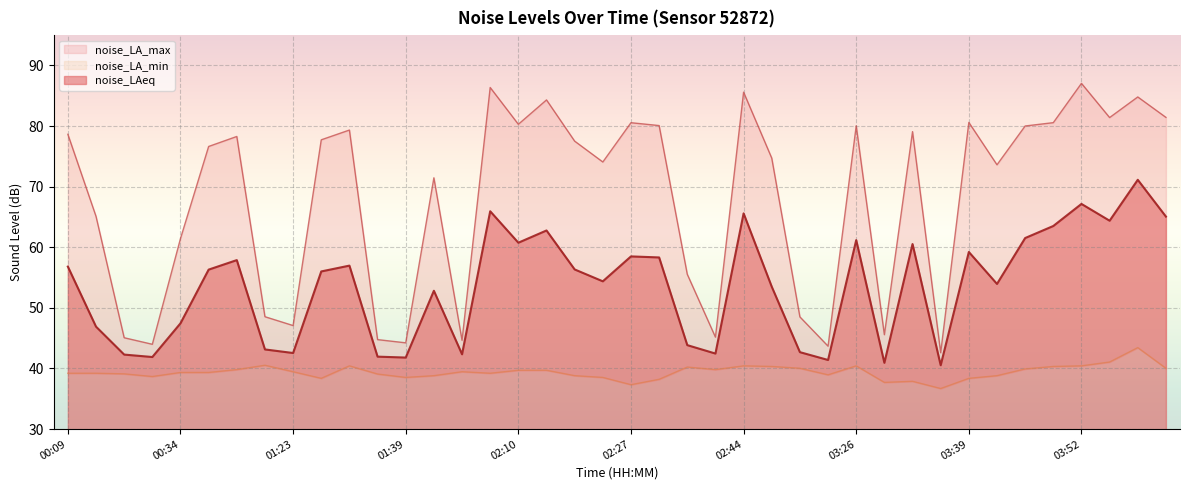

Where is noise_LAeq nearest to the value 55?

02:24